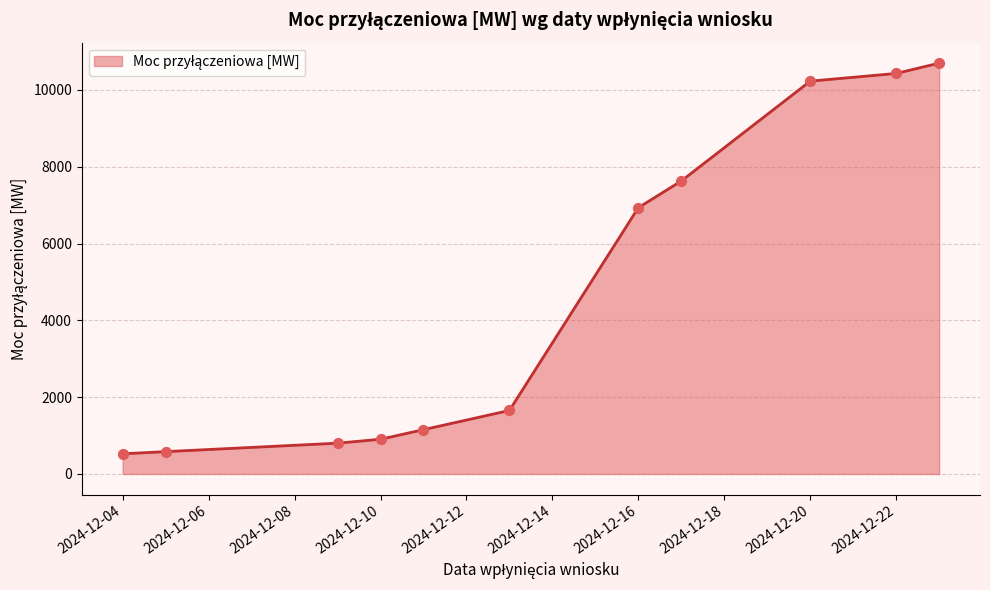

Is it true that the value at 2024-12-20 is 10227.8?

True